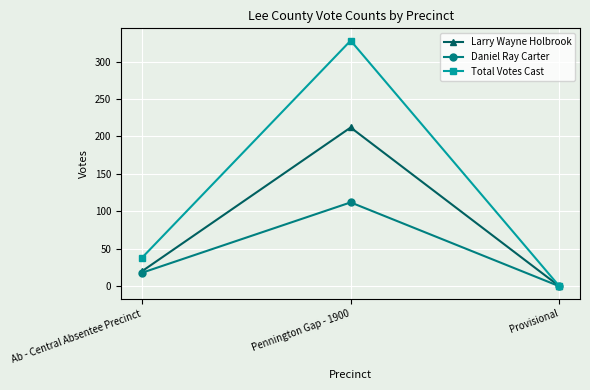

At how many categories does at least one series exceed 325?

1